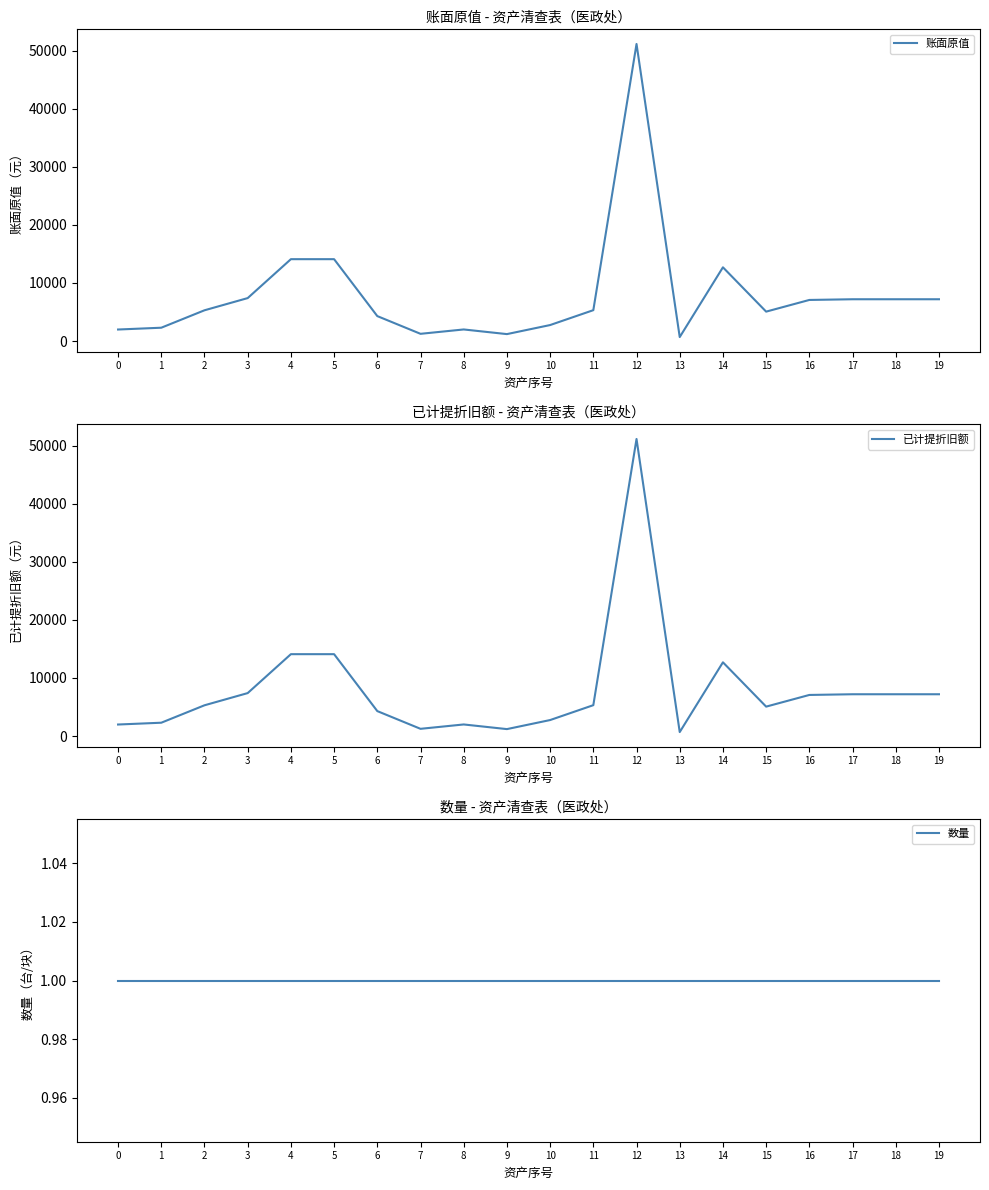

What is the minimum value shown in the chart?

1